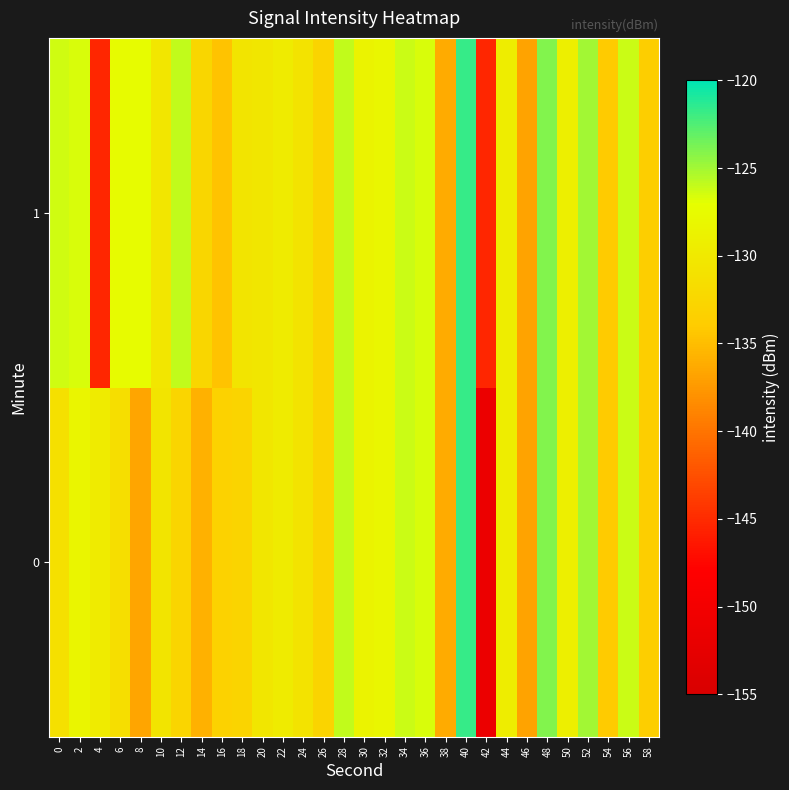

Reading right to left, list all the values displayed in this chart.

0: 58=-133.6	56=-126.2	54=-134.0	52=-125.0	50=-129.3	48=-124.1	46=-136.8	44=-129.5	42=-151.3	40=-121.7	38=-136.2	36=-126.7	34=-126.2	32=-128.3	30=-128.6	28=-125.9	26=-132.8	24=-130.9	22=-129.8	20=-130.3	18=-132.8	16=-133.2	14=-135.7	12=-132.6	10=-130.6	8=-136.6	6=-131.5	4=-129.8	2=-128.5	0=-131.3
1: 58=-133.6	56=-126.2	54=-134.0	52=-125.0	50=-129.3	48=-124.1	46=-136.8	44=-129.5	42=-145.4	40=-121.7	38=-136.2	36=-126.7	34=-126.2	32=-128.3	30=-128.6	28=-125.9	26=-132.8	24=-130.9	22=-129.8	20=-130.3	18=-130.6	16=-134.5	14=-132.5	12=-126.0	10=-130.5	8=-127.4	6=-127.6	4=-145.4	2=-126.6	0=-126.4